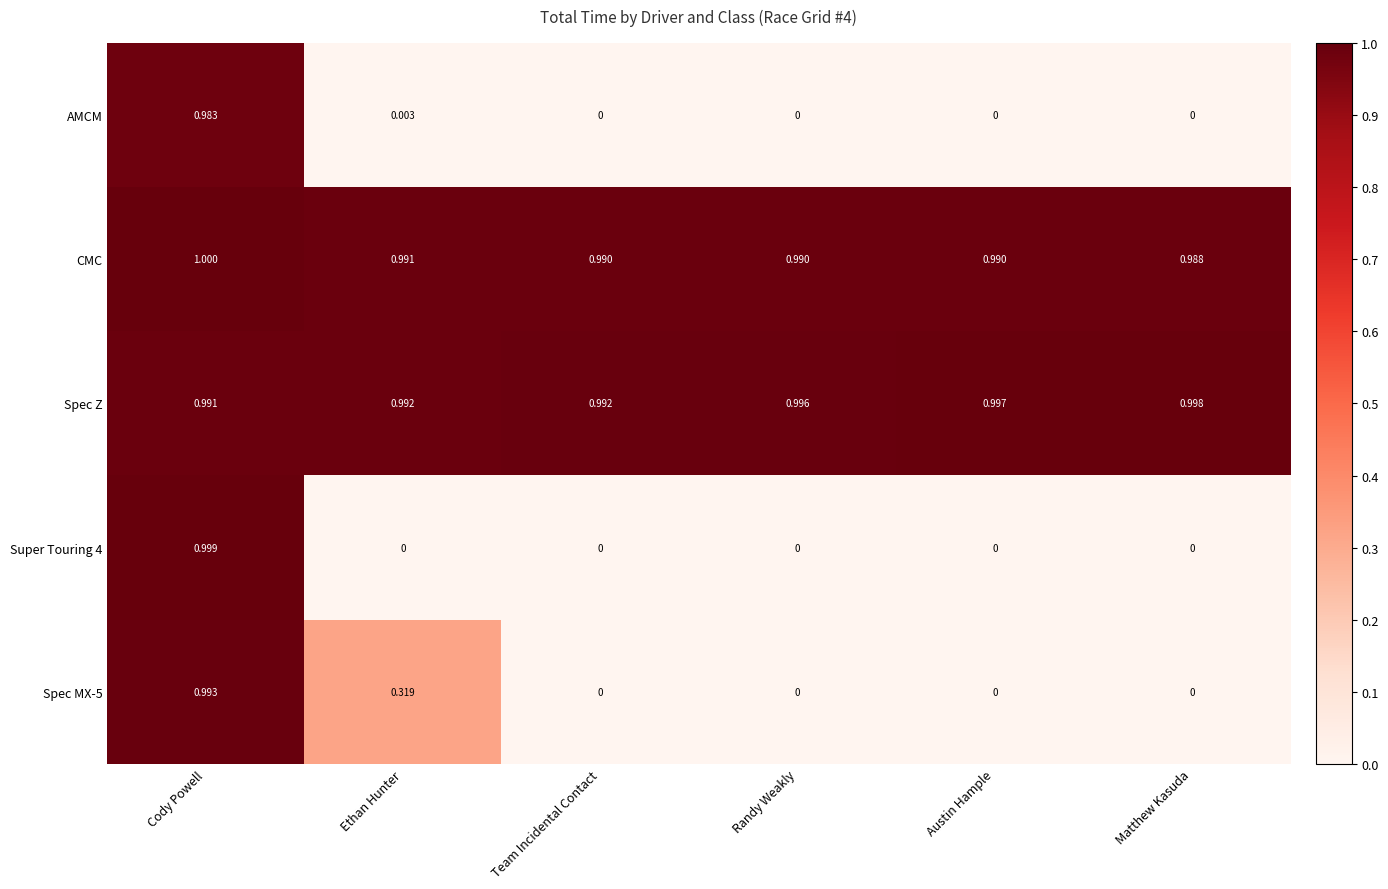

What is the total value across all series at Austin Hample?

2.0